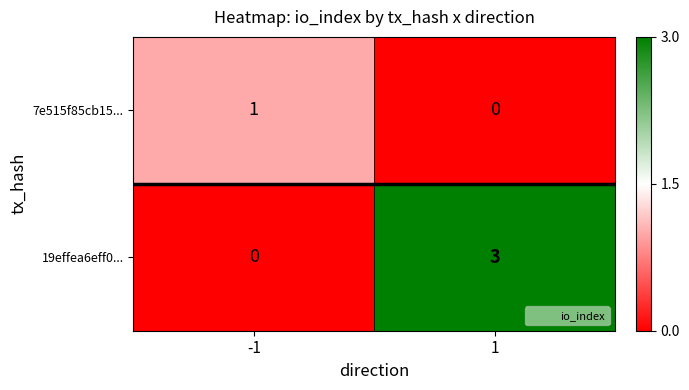

Which series has the largest range (max minus min)?

19effea6eff0...